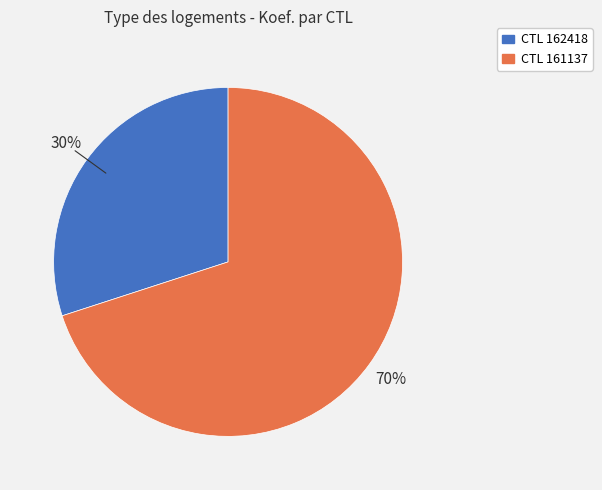

To the nearest percent, what is the average slice percentage?

50%